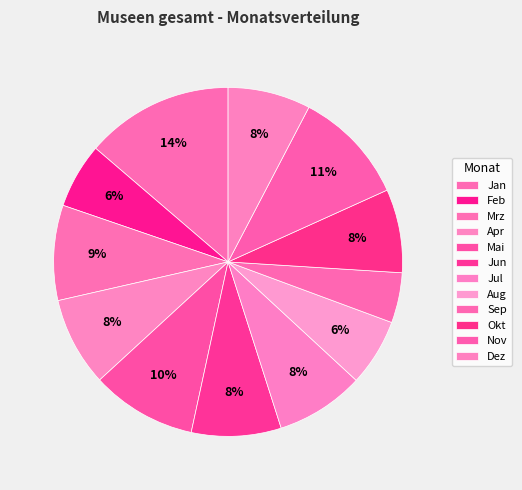

Does Sep represent more than half of the total?

No